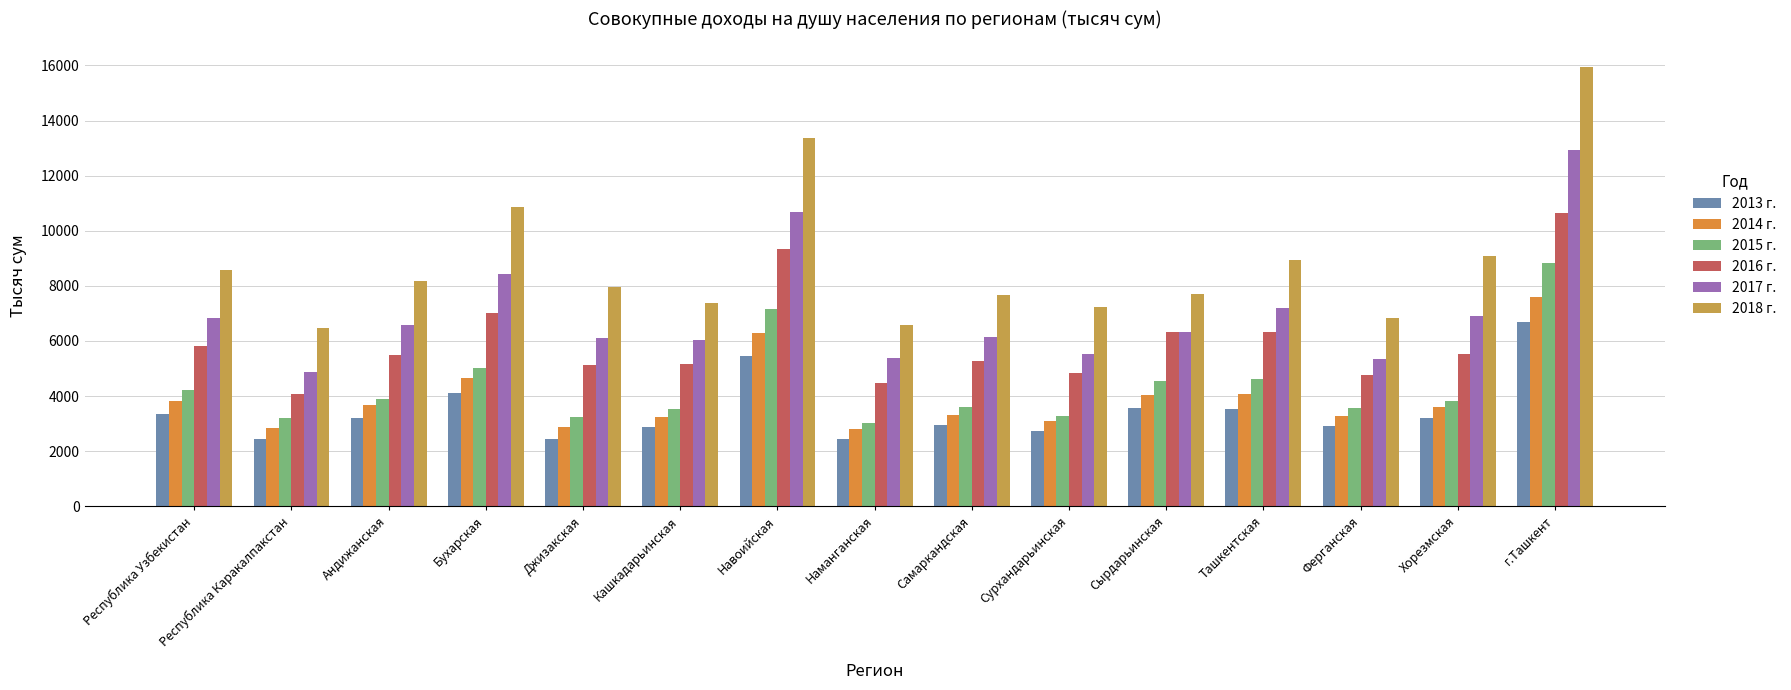

Reading left to right, list all the values displayed in this chart.

2013 г.: Республика Узбекистан=3361.5	Республика Каракалпакстан=2440.7	Андижанская=3217.8	Бухарская=4115.8	Джизакская=2438.1	Кашкадарьинская=2866.6	Навоийская=5438.5	Наманганская=2434.2	Самаркандская=2935.9	Сурхандарьинская=2713.2	Сырдарьинская=3577.0	Ташкентская=3515.2	Ферганская=2903.7	Хорезмская=3213.9	г.Ташкент=6678.9
2014 г.: Республика Узбекистан=3832.8	Республика Каракалпакстан=2833.2	Андижанская=3684.1	Бухарская=4651.5	Джизакская=2862.1	Кашкадарьинская=3241.5	Навоийская=6291.6	Наманганская=2811.4	Самаркандская=3311.0	Сурхандарьинская=3102.2	Сырдарьинская=4045.1	Ташкентская=4087.4	Ферганская=3285.1	Хорезмская=3619.0	г.Ташкент=7599.0
2015 г.: Республика Узбекистан=4218.7	Республика Каракалпакстан=3203.5	Андижанская=3877.9	Бухарская=5000.2	Джизакская=3255.6	Кашкадарьинская=3547.1	Навоийская=7156.8	Наманганская=3030.1	Самаркандская=3608.8	Сурхандарьинская=3283.9	Сырдарьинская=4531.4	Ташкентская=4624.4	Ферганская=3560.3	Хорезмская=3820.5	г.Ташкент=8816.6
2016 г.: Республика Узбекистан=5810.0	Республика Каракалпакстан=4077.4	Андижанская=5471.5	Бухарская=7020.7	Джизакская=5134.2	Кашкадарьинская=5171.5	Навоийская=9342.1	Наманганская=4483.2	Самаркандская=5257.4	Сурхандарьинская=4820.1	Сырдарьинская=6342.3	Ташкентская=6342.4	Ферганская=4763.8	Хорезмская=5517.4	г.Ташкент=10631.5
2017 г.: Республика Узбекистан=6817.6	Республика Каракалпакстан=4889.3	Андижанская=6571.5	Бухарская=8437.7	Джизакская=6098.0	Кашкадарьинская=6031.6	Навоийская=10682.7	Наманганская=5369.2	Самаркандская=6137.3	Сурхандарьинская=5536.0	Сырдарьинская=6338.4	Ташкентская=7189.0	Ферганская=5362.0	Хорезмская=6900.2	г.Ташкент=12937.7
2018 г.: Республика Узбекистан=8580.0	Республика Каракалпакстан=6451.8	Андижанская=8174.5	Бухарская=10848.4	Джизакская=7955.5	Кашкадарьинская=7384.8	Навоийская=13375.6	Наманганская=6582.1	Самаркандская=7678.2	Сурхандарьинская=7244.2	Сырдарьинская=7706.0	Ташкентская=8928.4	Ферганская=6836.0	Хорезмская=9094.4	г.Ташкент=15927.1